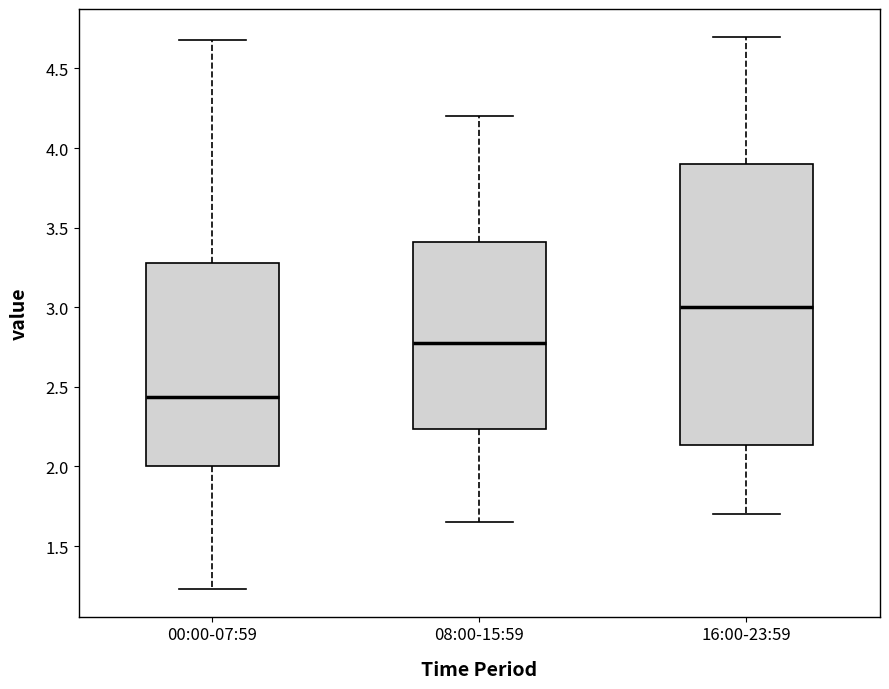

Where does the lower whisker of the box for 16:00-23:59 end on the y-axis? The values are not printed on the chart, so give them approximately, as read against the axis.

1.70